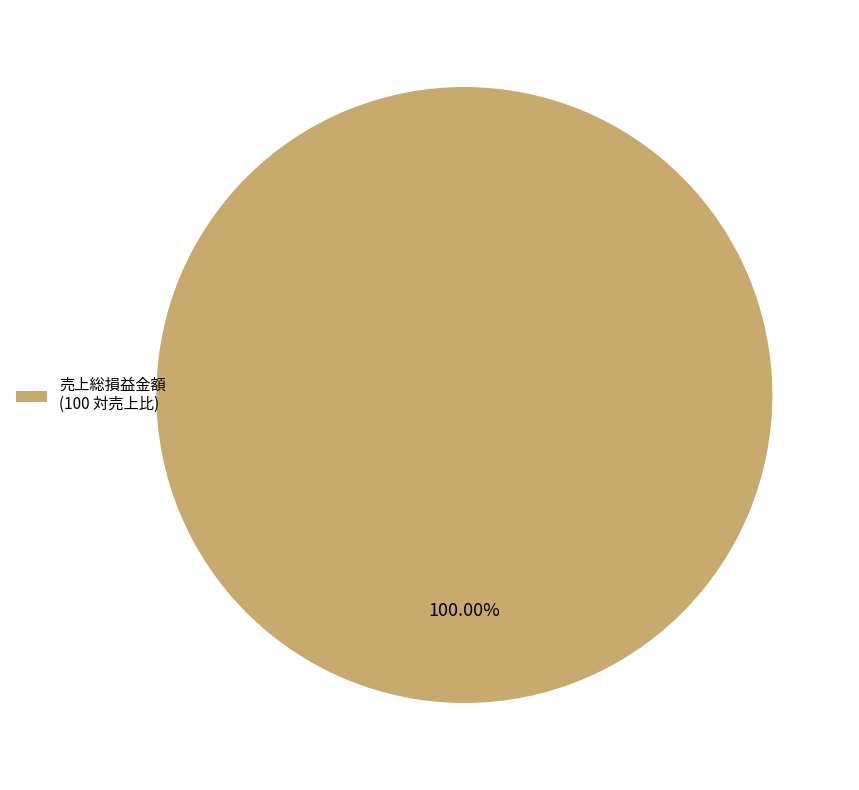

What is the majority slice?

売上総損益金額 (100 対売上比)